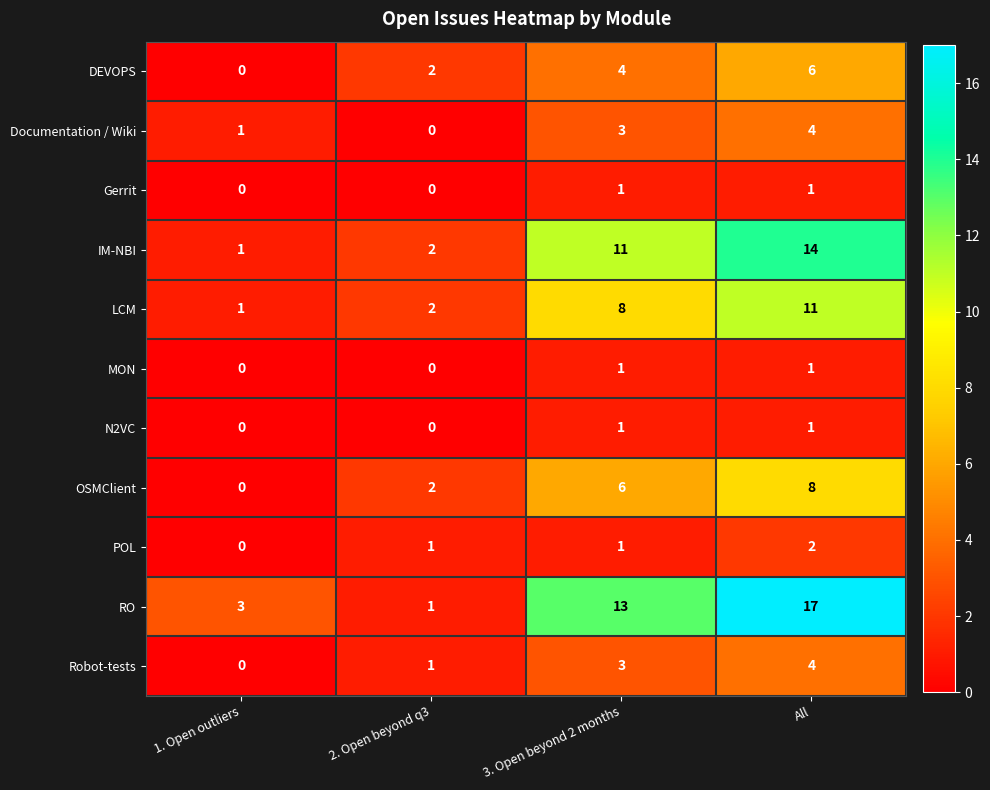

List the labels in order of Documentation / Wiki value, largest first.

All, 3. Open beyond 2 months, 1. Open outliers, 2. Open beyond q3